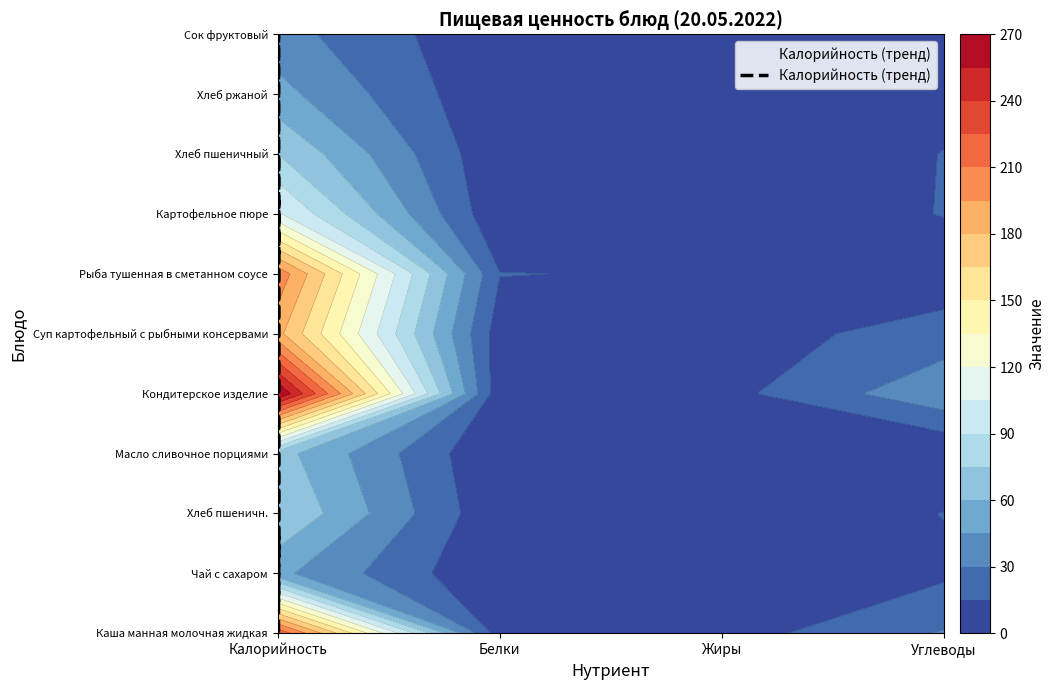

Read the value at Калорийность.

6.3